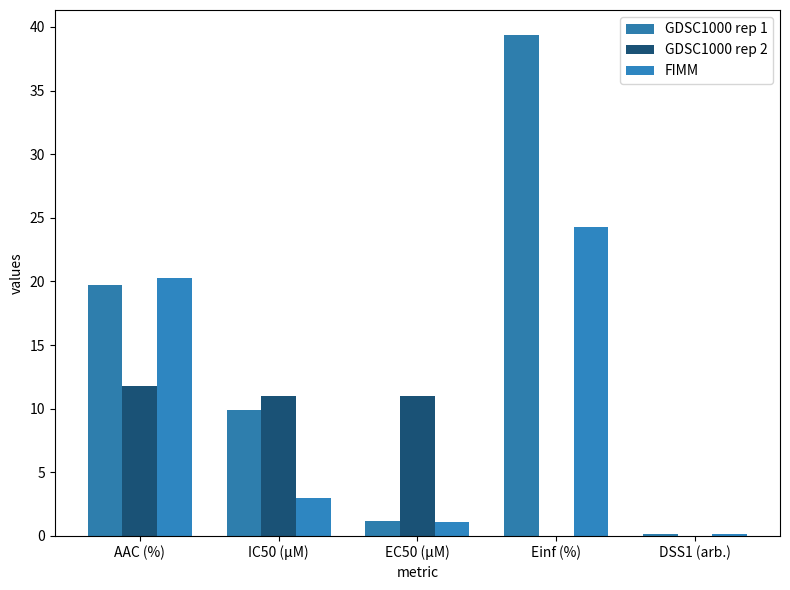

At which label is GDSC1000 rep 1 closest to 19?

AAC (%)